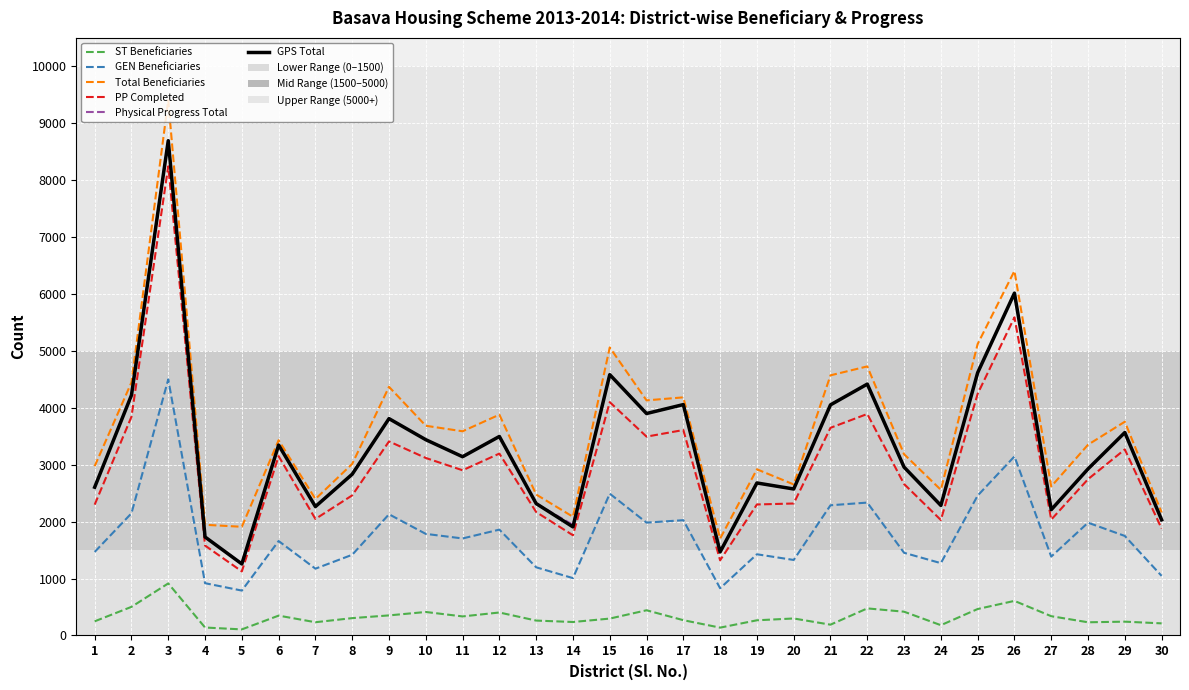

Does the chart have visible grid lines?

Yes